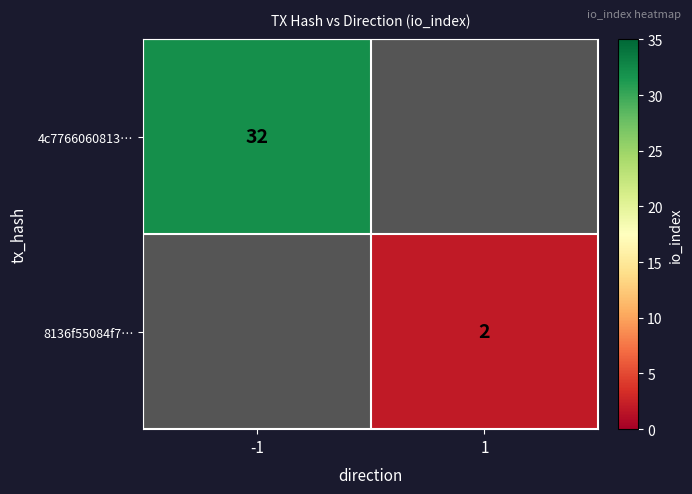

True or false: 8136f55084f7… has a value of 2 at 1.

True